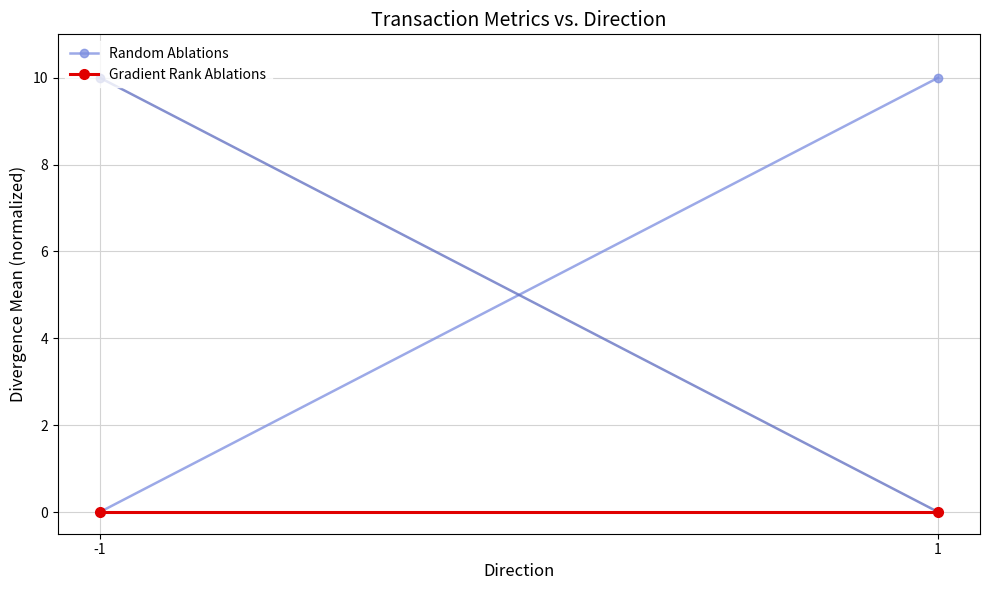

Is the value of Gradient Rank Ablations at 1 greater than the value of Random Ablations at -1?

No